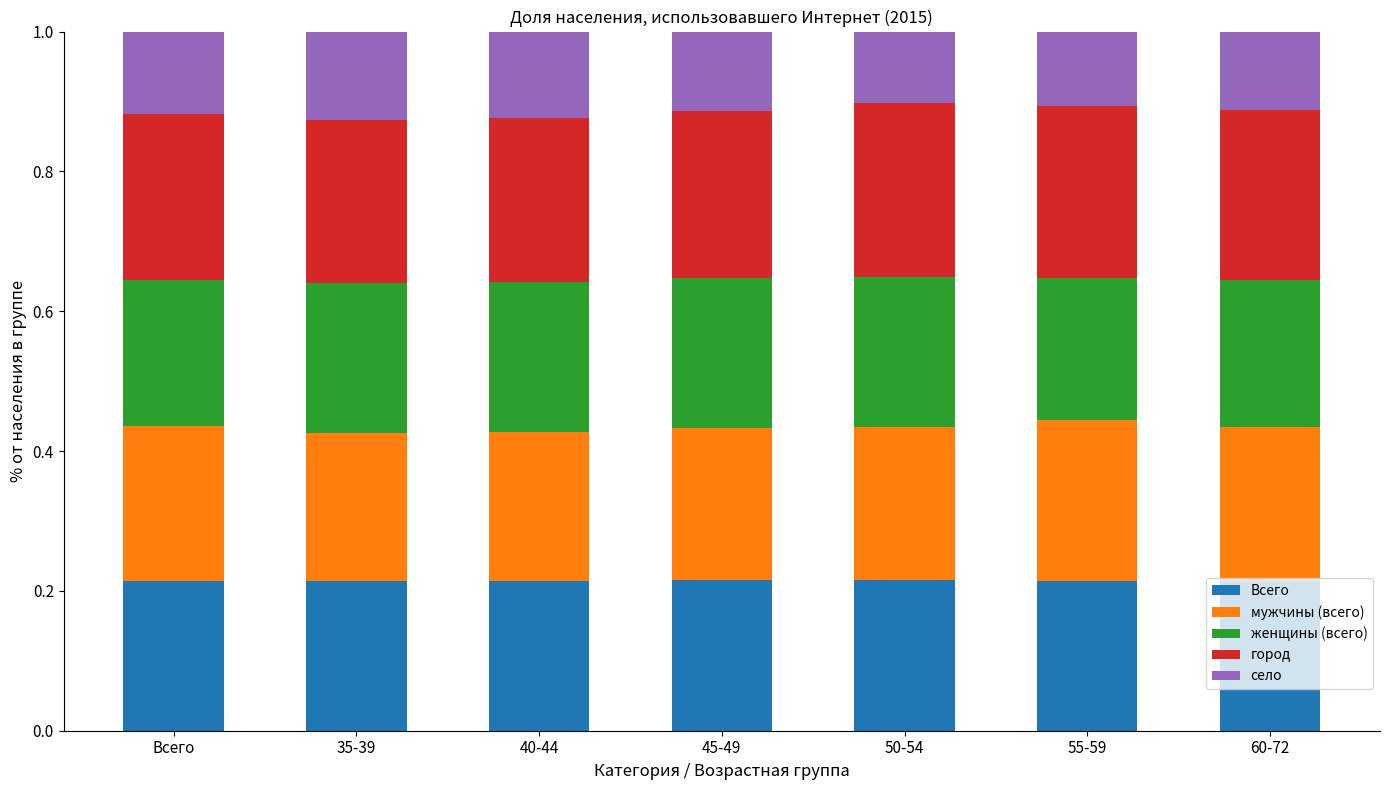

What is the total value across all series at 35-39?

1.0